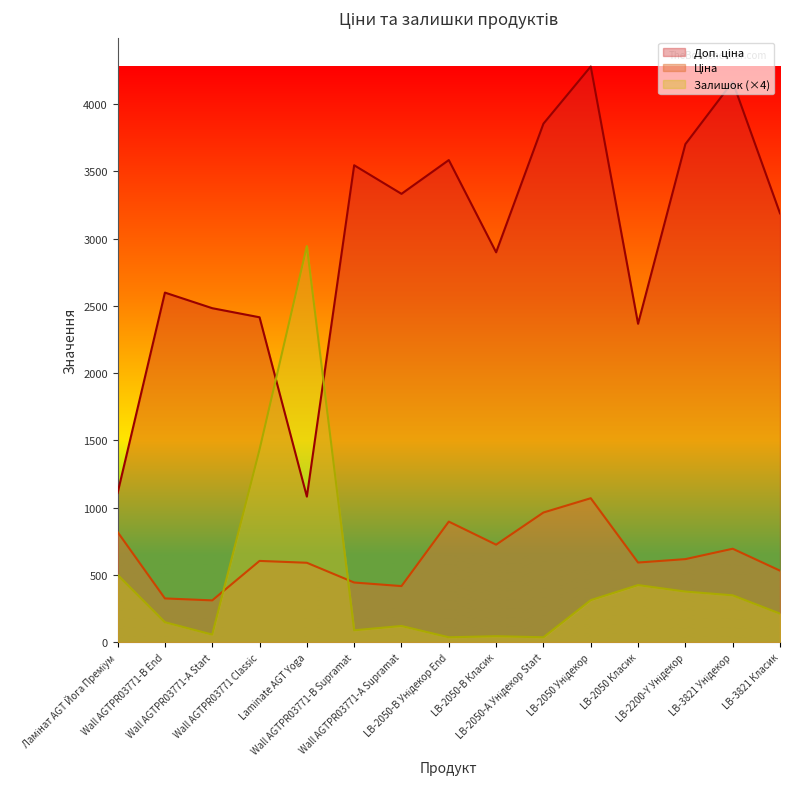

What is the maximum value shown in the chart?

4279.1